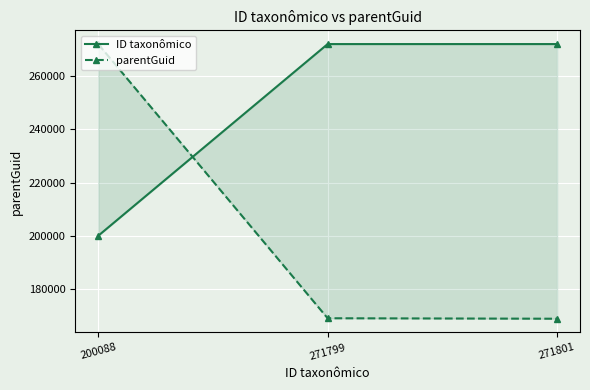

What is the value of the parentGuid point at the 3rd from the left?

169060